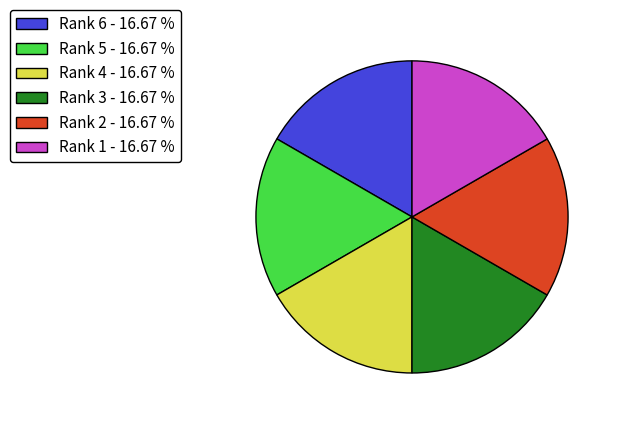

Does any single category account for the majority?

No